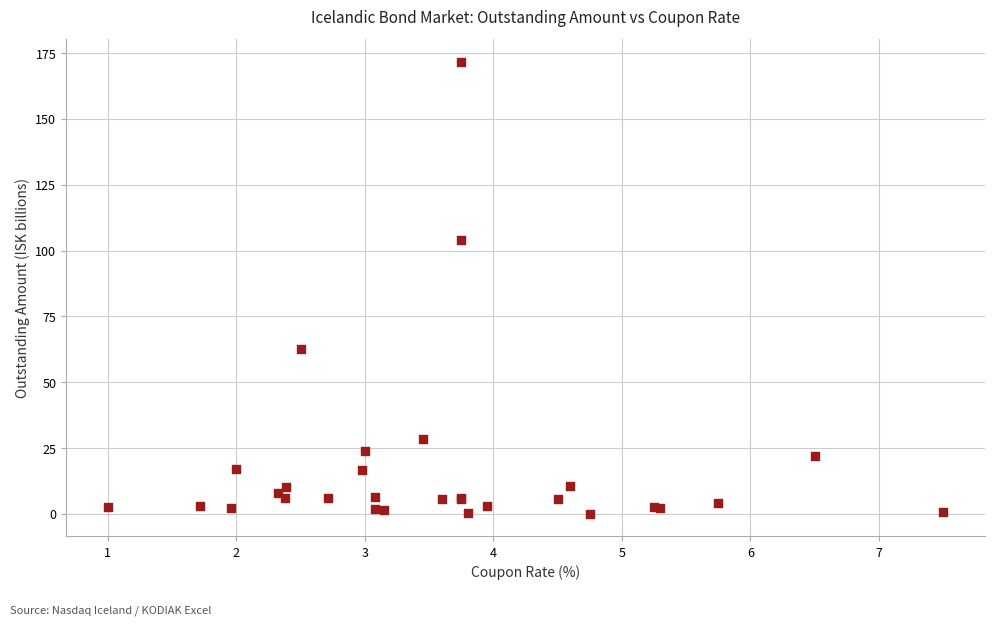

What Y value in the scatter plot is closest to 85?

103.9